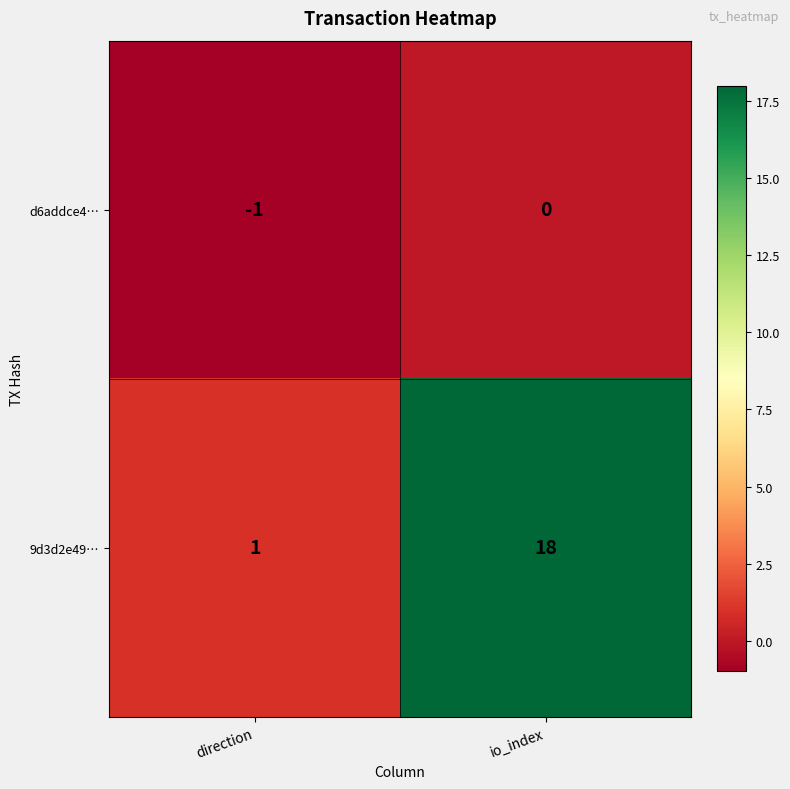

What is the difference between the highest and lowest values at direction?

2